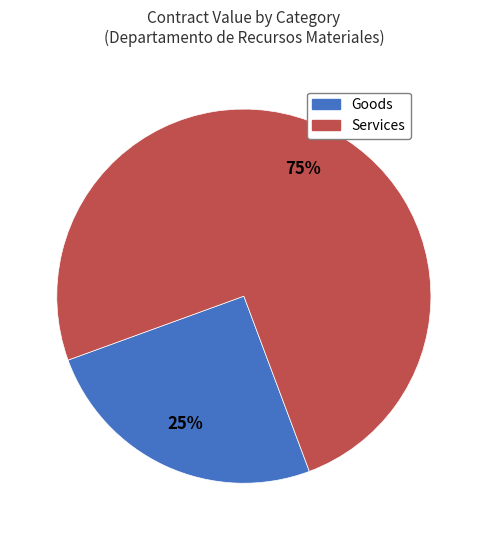

What percentage is the Goods slice, to the nearest percent?

25%